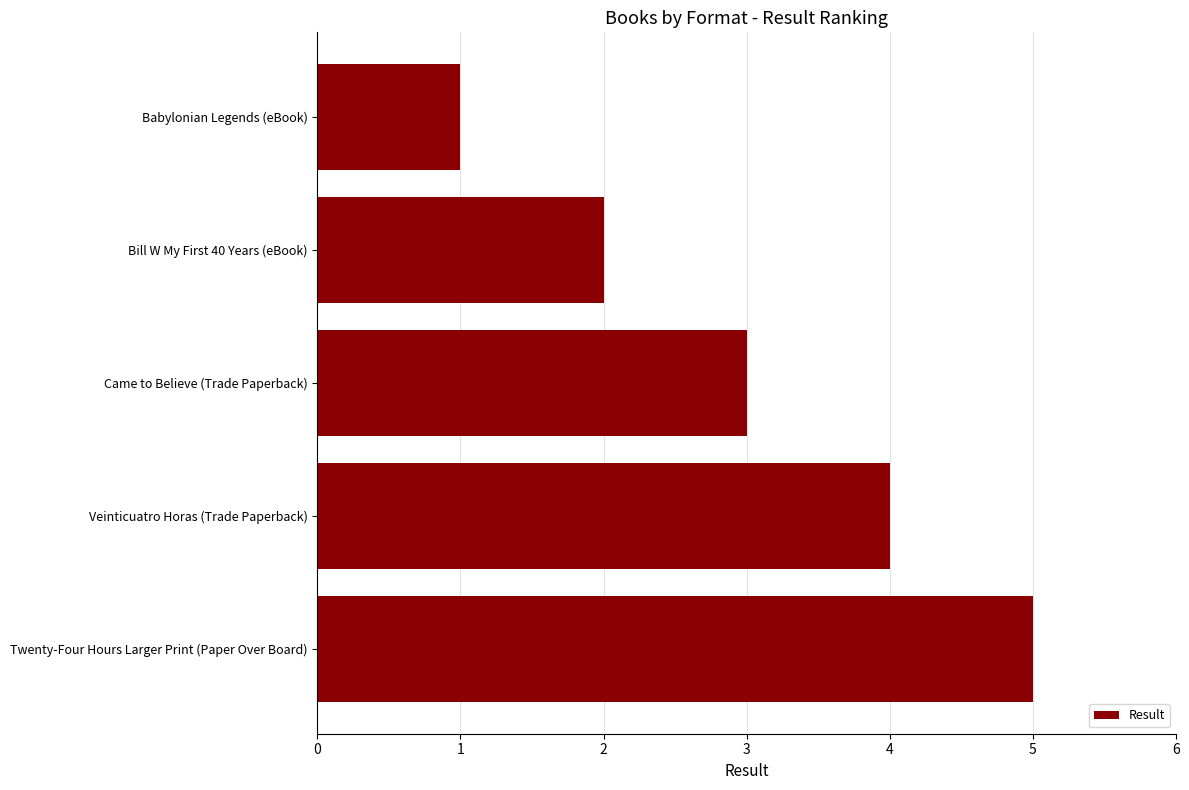

Is it true that the value at Veinticuatro Horas (Trade Paperback) is 6?

False